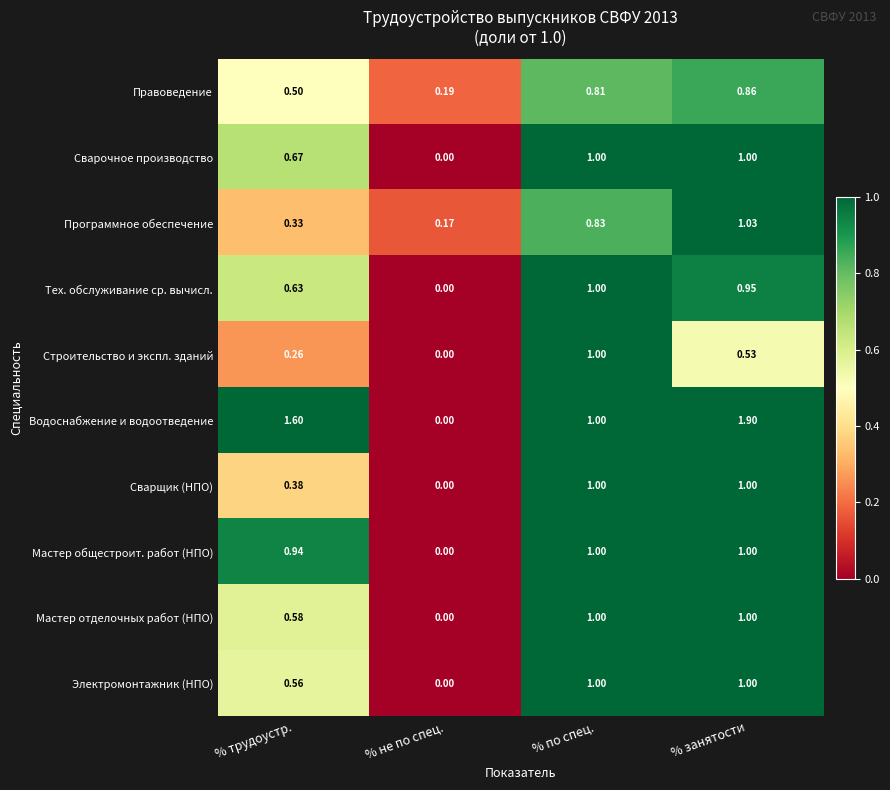

At % трудоустр., list the series in order from largest to smallest.

Водоснабжение и водоотведение, Мастер общестроит. работ (НПО), Сварочное производство, Тех. обслуживание ср. вычисл., Мастер отделочных работ (НПО), Электромонтажник (НПО), Правоведение, Сварщик (НПО), Программное обеспечение, Строительство и экспл. зданий